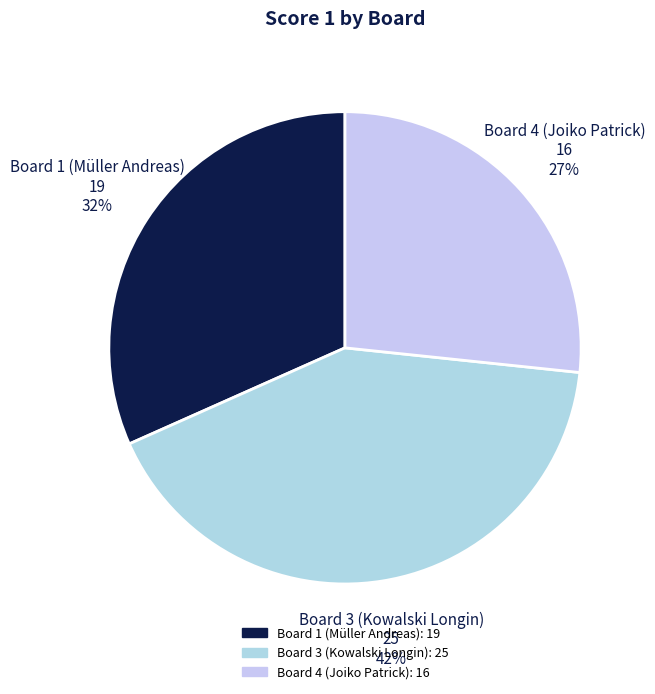

Which slice is the smallest?

Board 4 (Joiko Patrick)